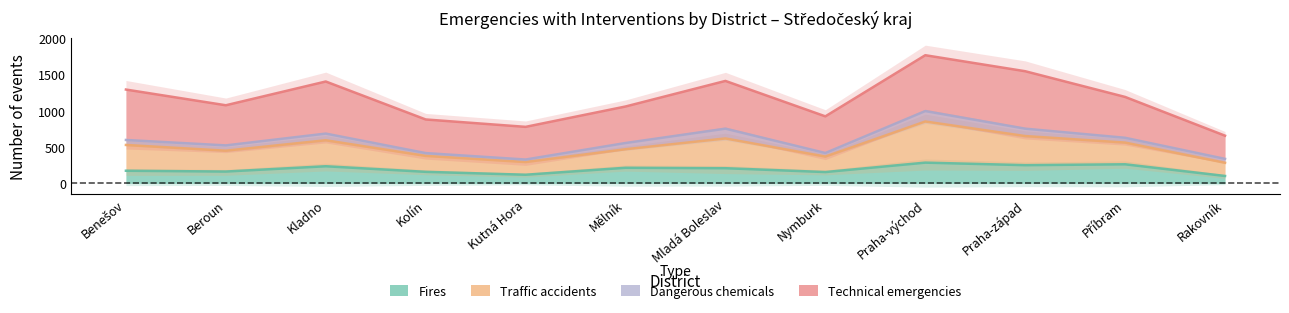

What is the lowest value of the Fires series?

102